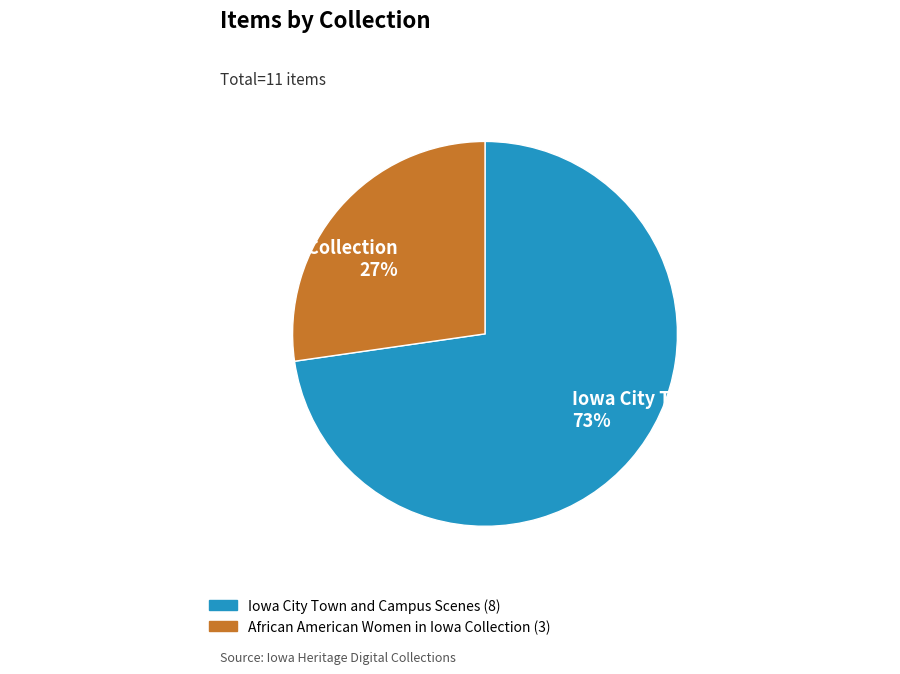

The African American Women in Iowa Collection 27% slice represents 19% of the pie. True or false?

False